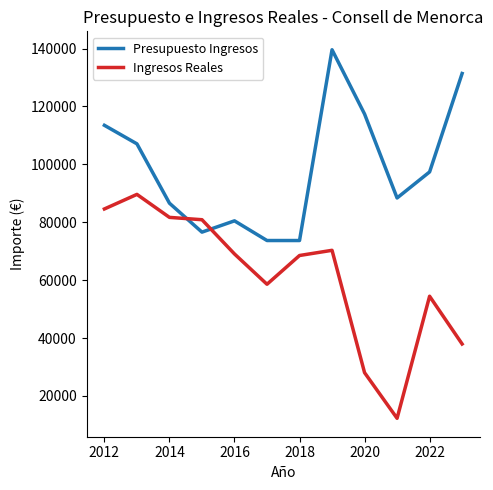

What is the difference between the maximum and minimum values in the Presupuesto Ingresos series?

65900.0